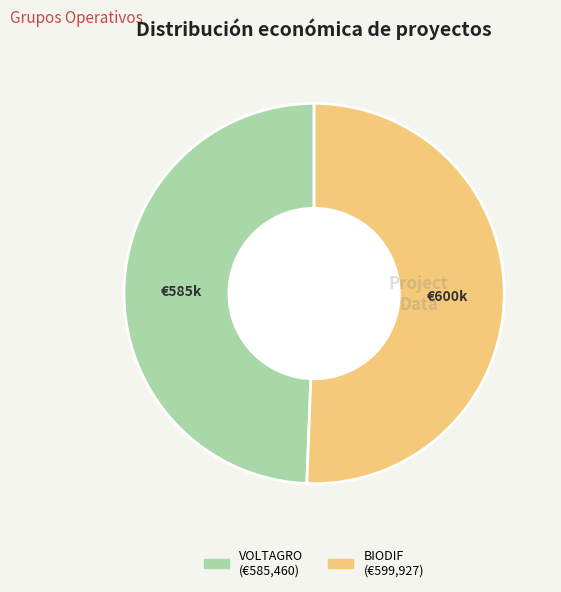

Which category has the smallest portion of the pie?

VOLTAGRO